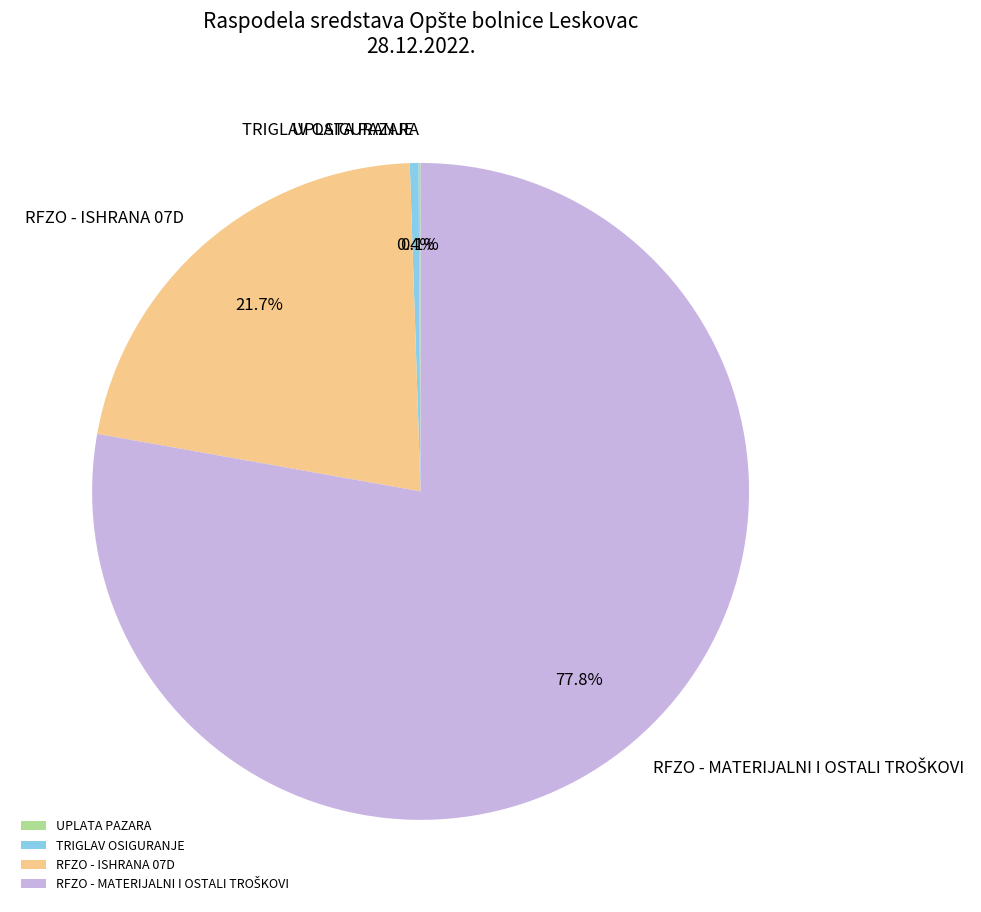

Is RFZO - ISHRANA 07D the majority of the pie?

No